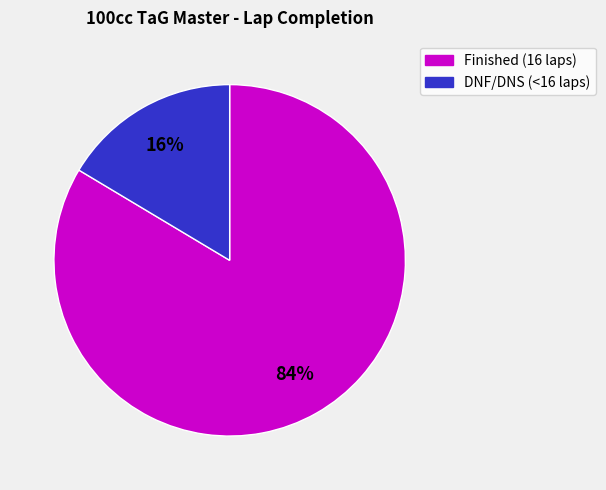

Is there a majority slice in this chart?

Yes